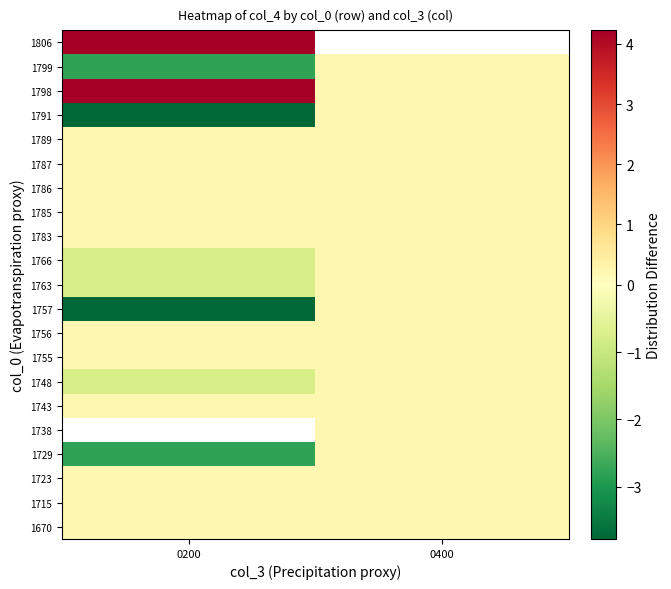

How many series are shown in this chart?

21